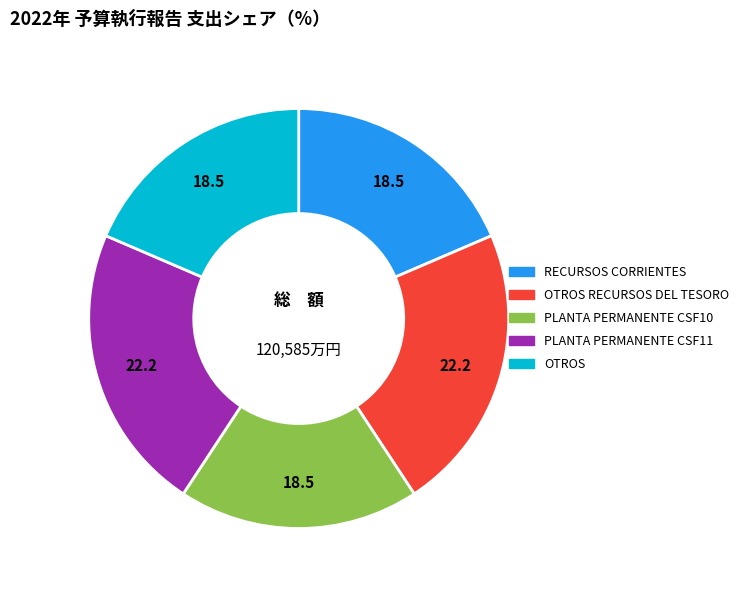

Is there any slice that represents more than half of the pie?

No